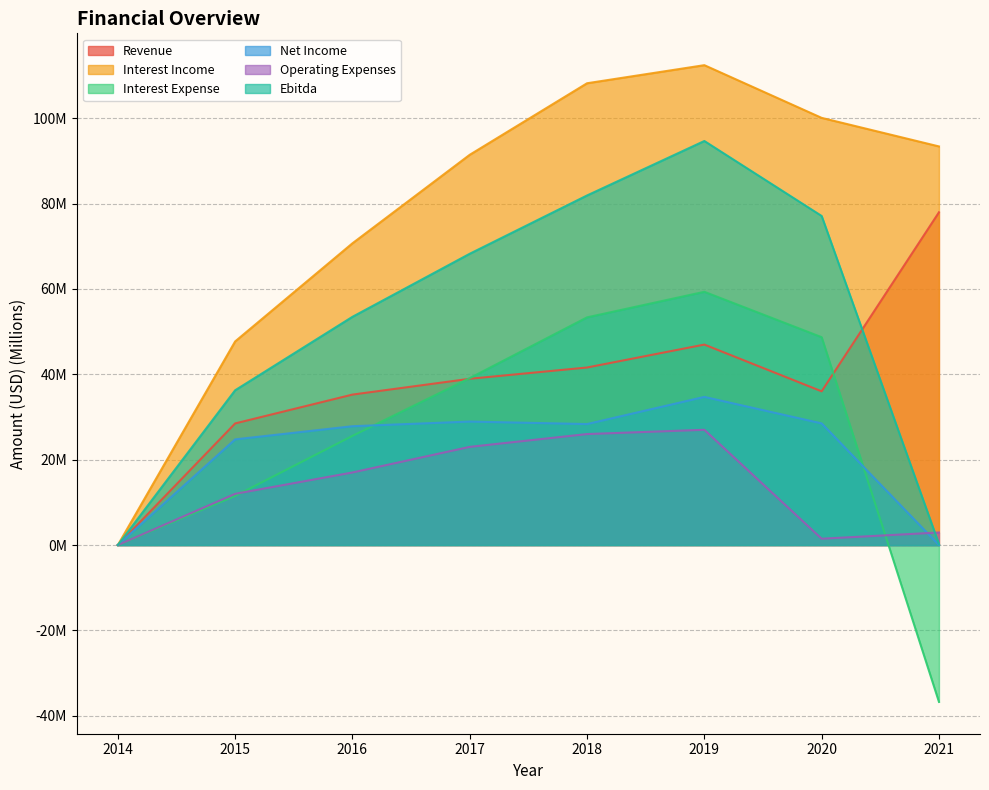

What is the value of the Ebitda point at the 3rd from the left?

53.5